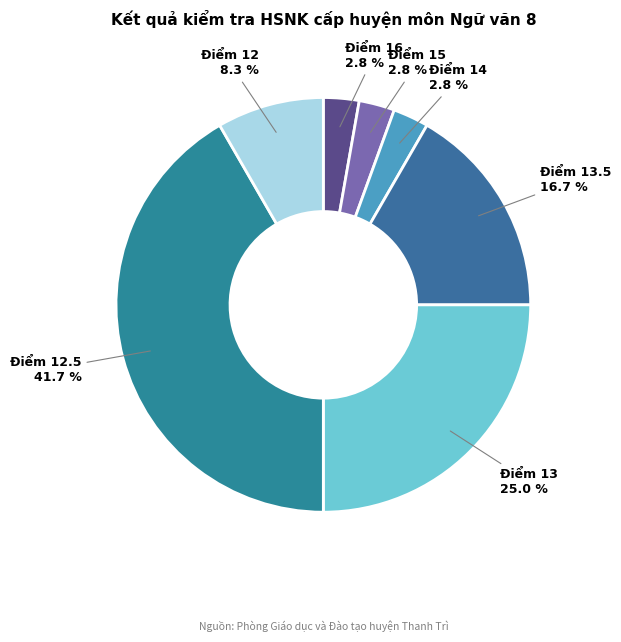

To the nearest percent, what is the average slice percentage?

14%